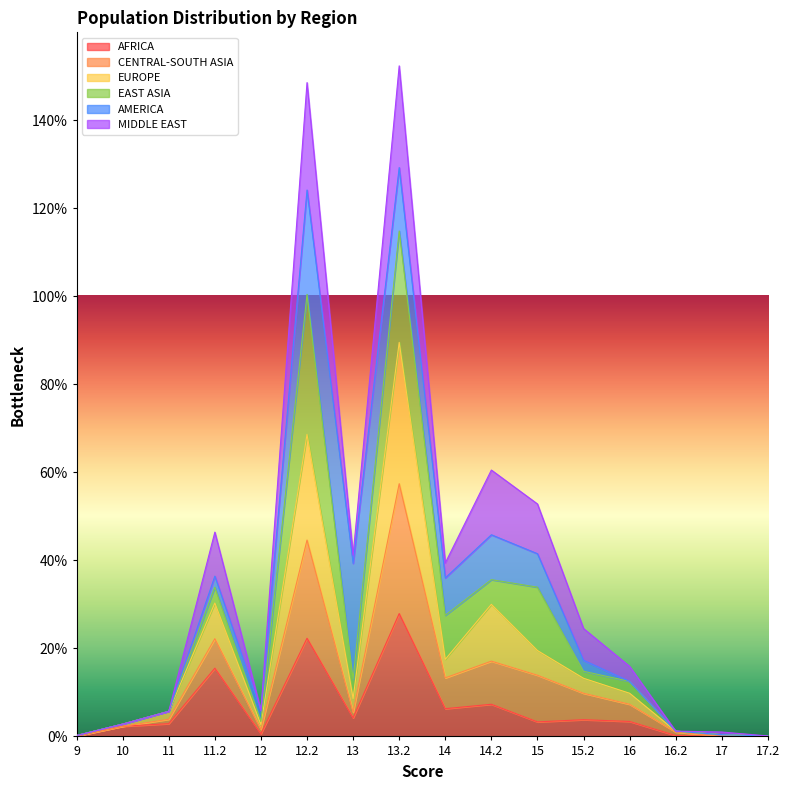

What are all the series names shown in the legend?

AFRICA, CENTRAL-SOUTH ASIA, EUROPE, EAST ASIA, AMERICA, MIDDLE EAST